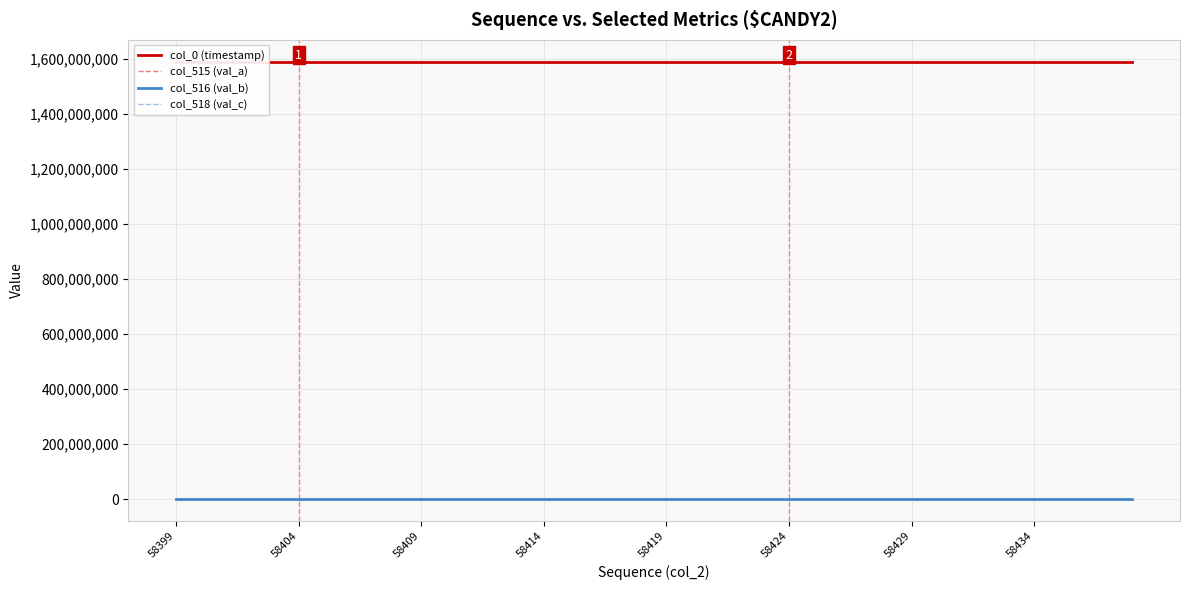

True or false: col_516 (val_b) and col_518 (val_c) cross at least once.

False